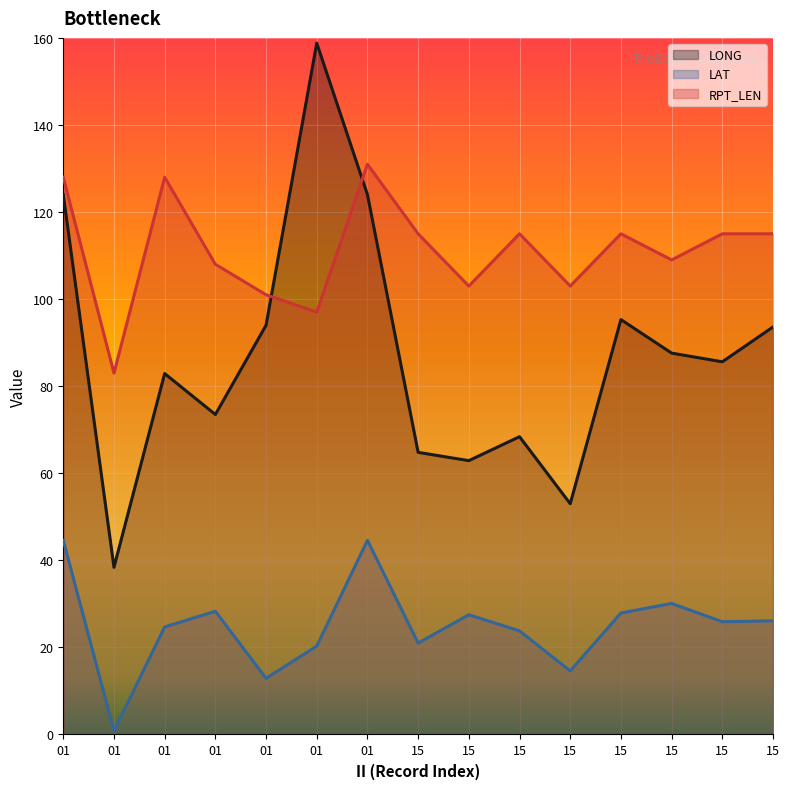

Between 15 and 15, which is larger?

15